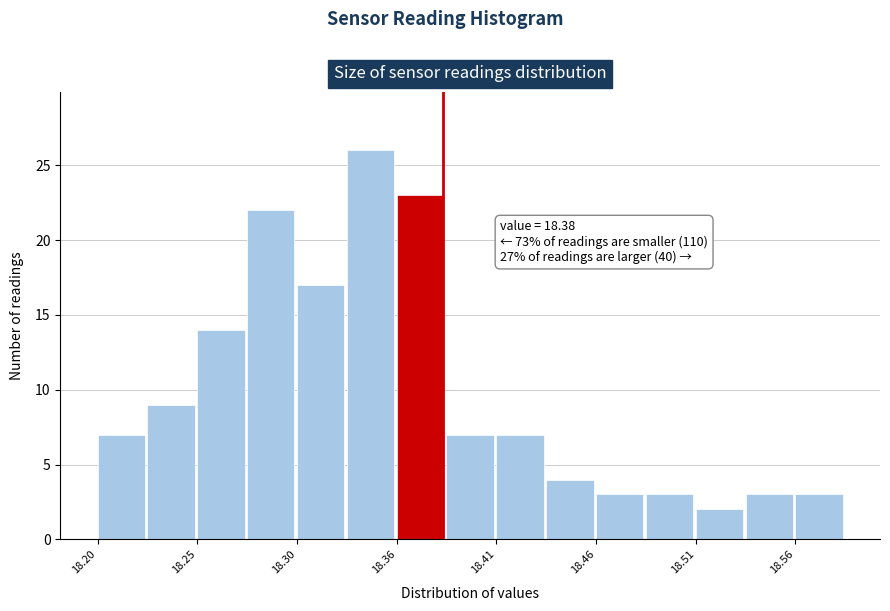

Around what value on the x-axis is the tallest bar? Give the approximate position of its centre, as read against the axis.

18.34